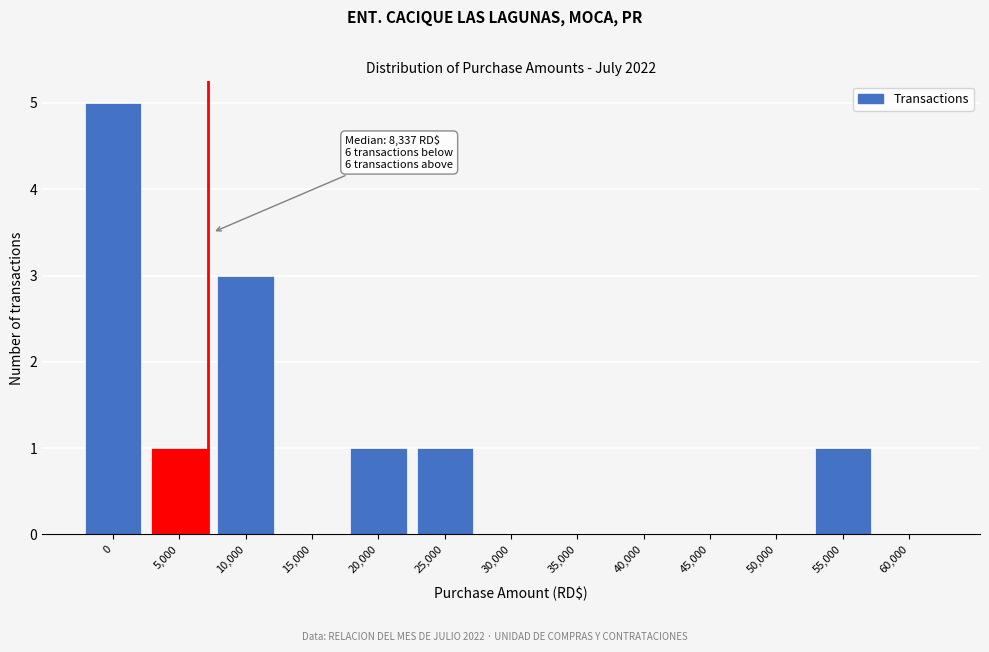

Reading left to right, list all the values displayed in this chart.

0=5	5,000=1	10,000=3	15,000=0	20,000=1	25,000=1	30,000=0	35,000=0	40,000=0	45,000=0	50,000=0	55,000=1	60,000=0